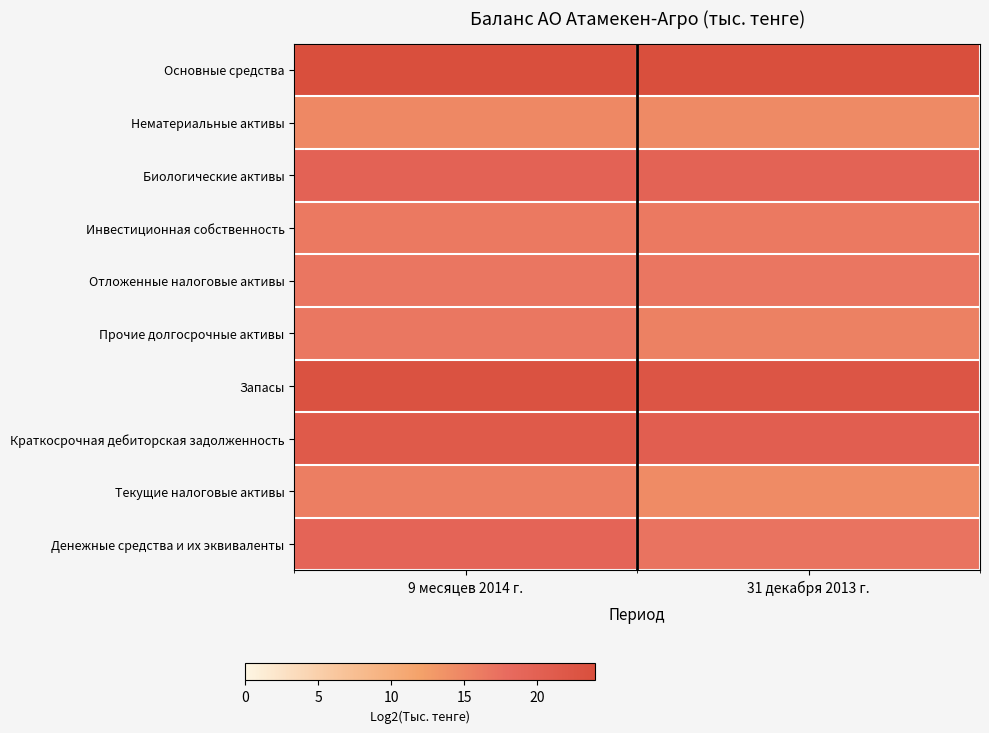

Rank the series by their maximum value, from highest to lowest.

Основные средства, Запасы, Краткосрочная дебиторская задолженность, Биологические активы, Денежные средства и их эквиваленты, Отложенные налоговые активы, Прочие долгосрочные активы, Инвестиционная собственность, Текущие налоговые активы, Нематериальные активы